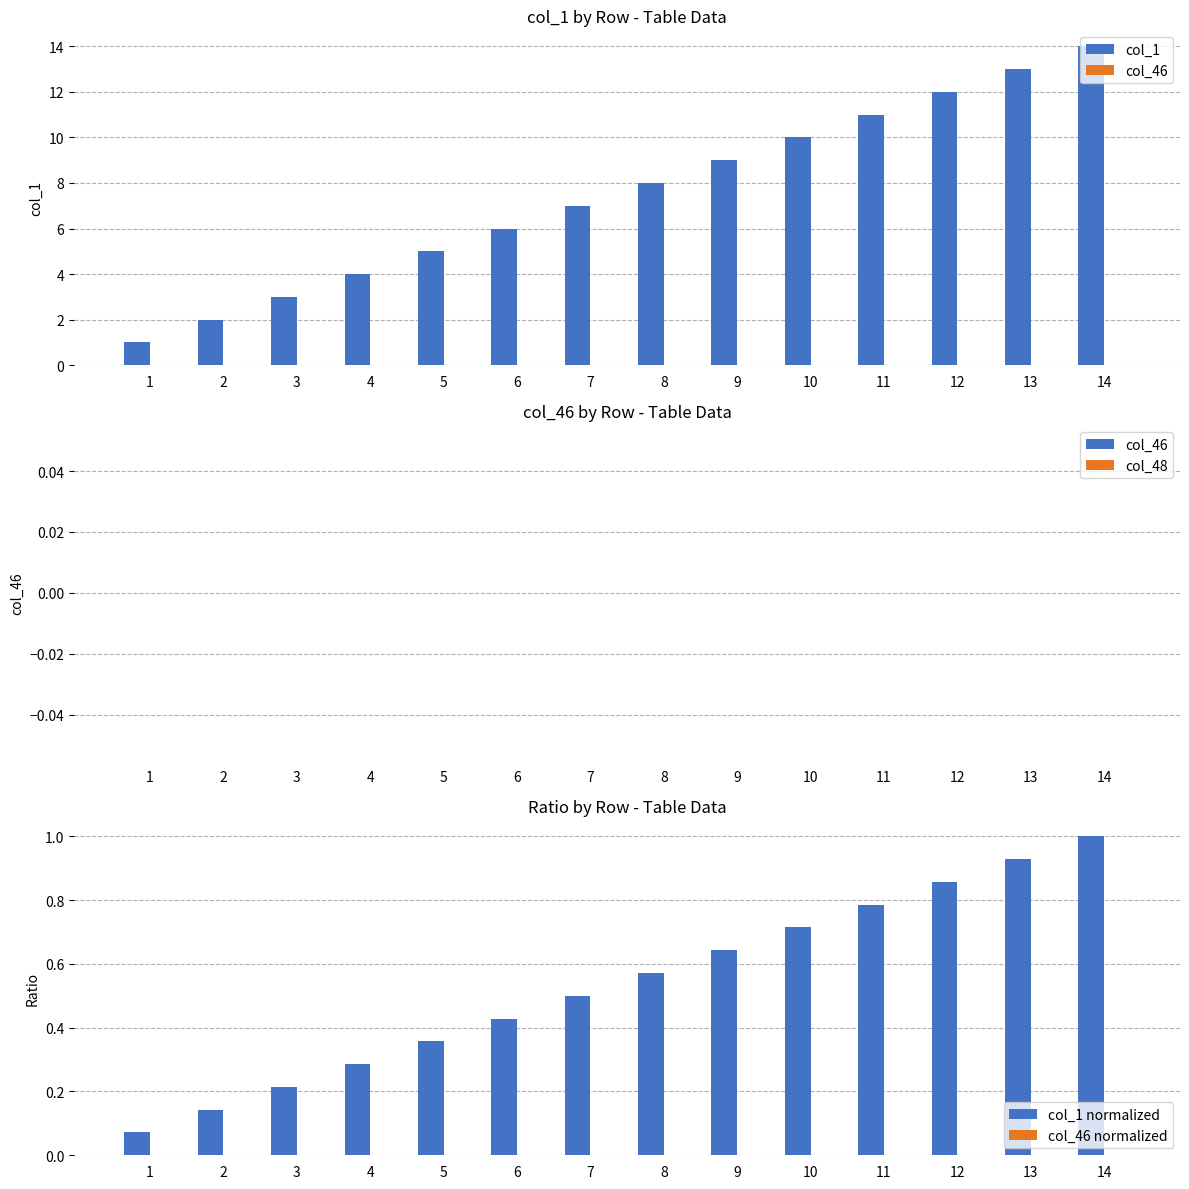

Rank the series at 12 from highest to lowest value.

col_1, col_1 normalized, col_46, col_48, col_46 normalized